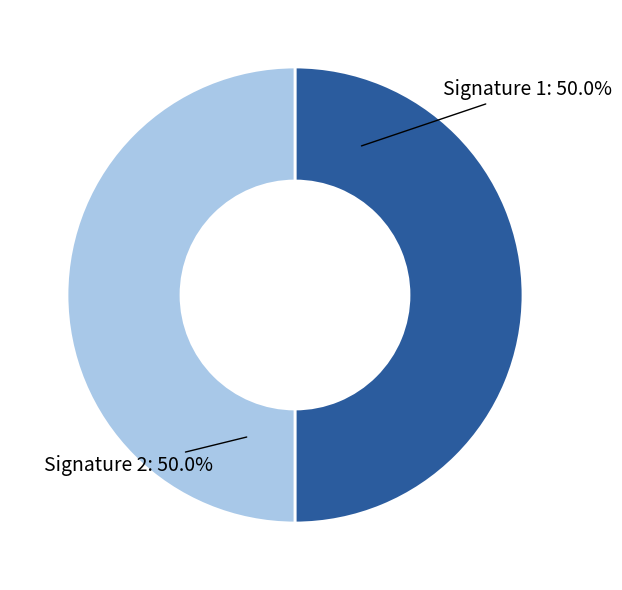

How many segments does this pie chart have?

2